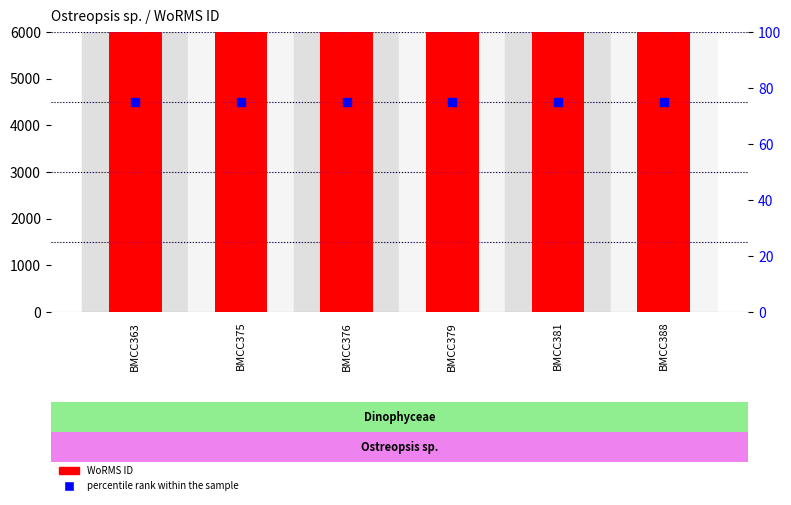

What are all the series names shown in the legend?

WoRMS ID, percentile rank within the sample